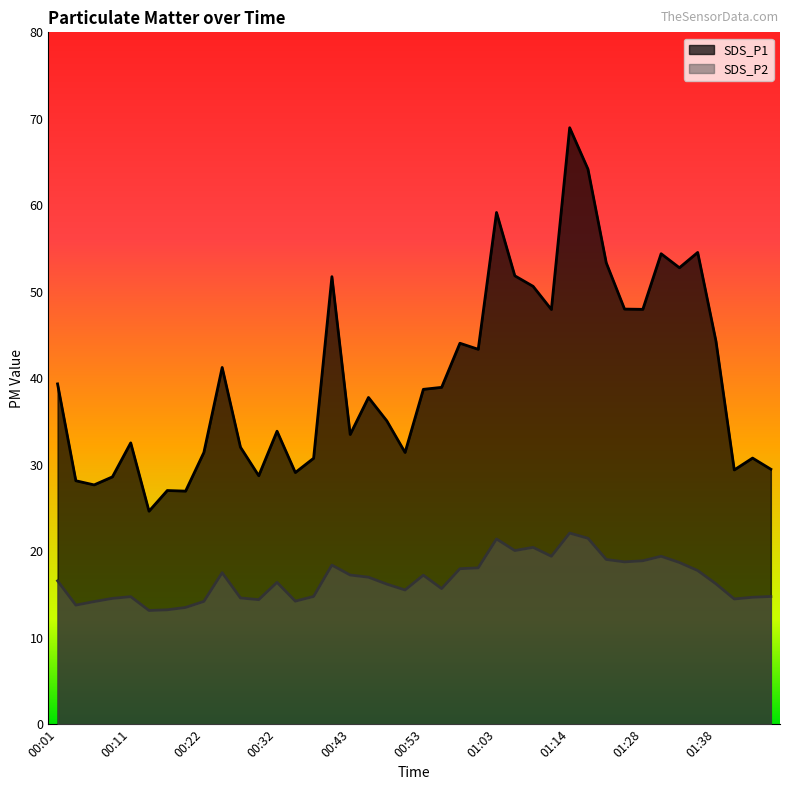

At 01:38, list the series in order from smallest to largest.

SDS_P2, SDS_P1